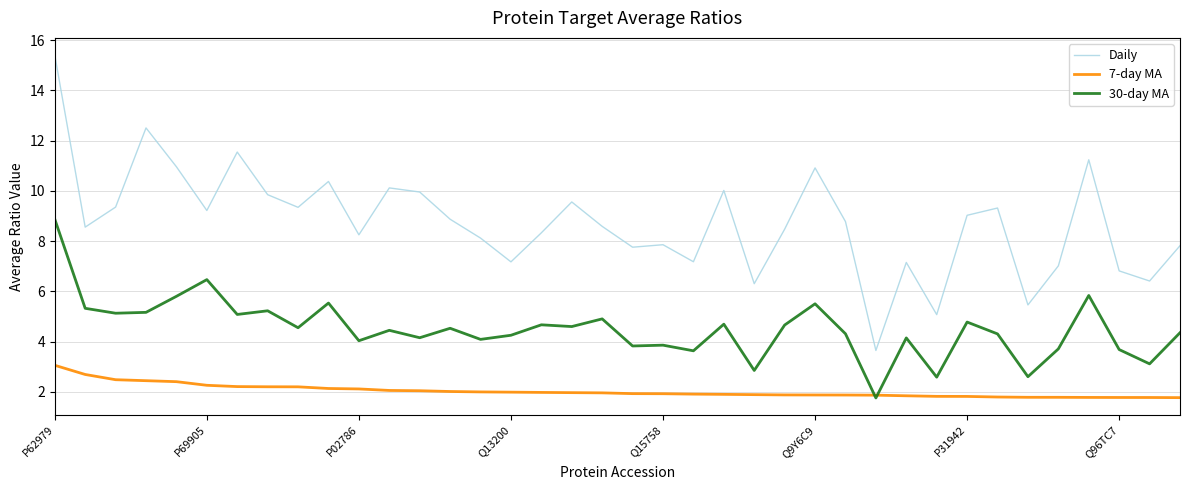

True or false: 7-day MA and Daily cross at least once.

False